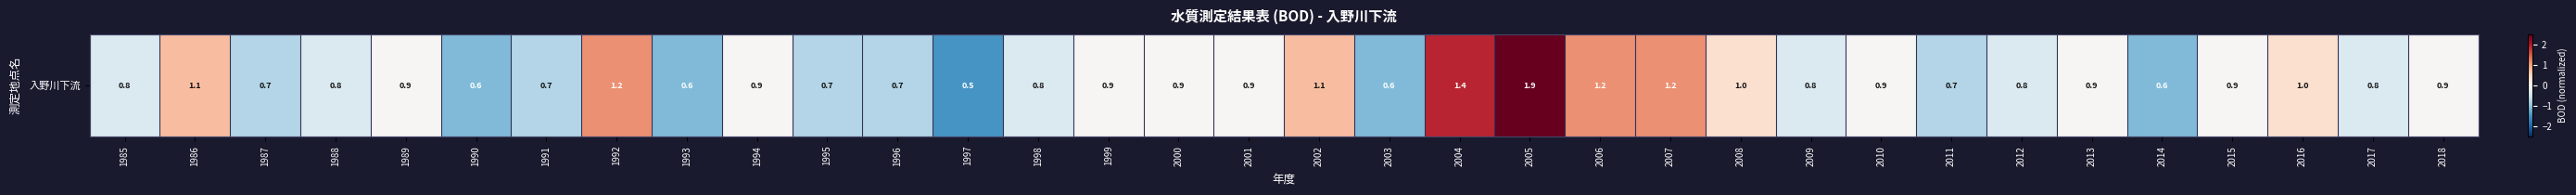

Reading right to left, list all the values displayed in this chart.

0.0	-0.4	0.4	0.0	-1.1	0.0	-0.4	-0.7	0.0	-0.4	0.4	1.2	1.2	3.8	1.9	-1.1	0.8	0.0	0.0	0.0	-0.4	-1.5	-0.7	-0.7	0.0	-1.1	1.2	-0.7	-1.1	0.0	-0.4	-0.7	0.8	-0.4